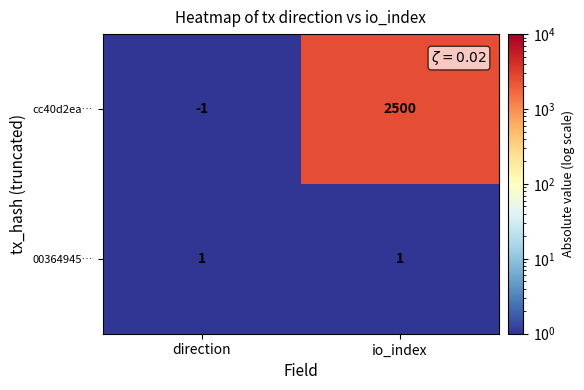

The cc40d2ea… series shows 1164 at io_index. True or false?

False